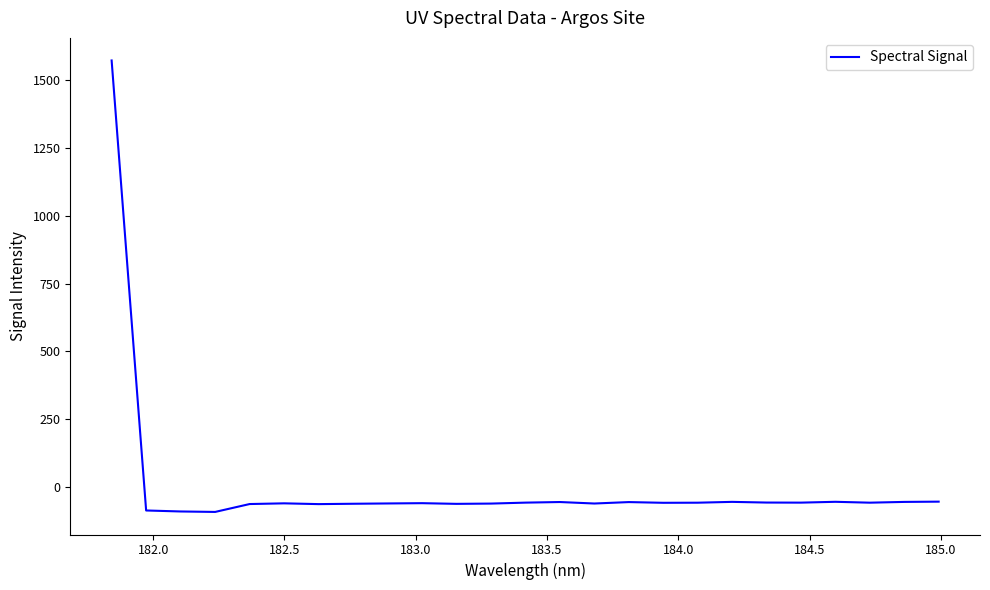

What is the maximum value shown in the chart?

1572.1